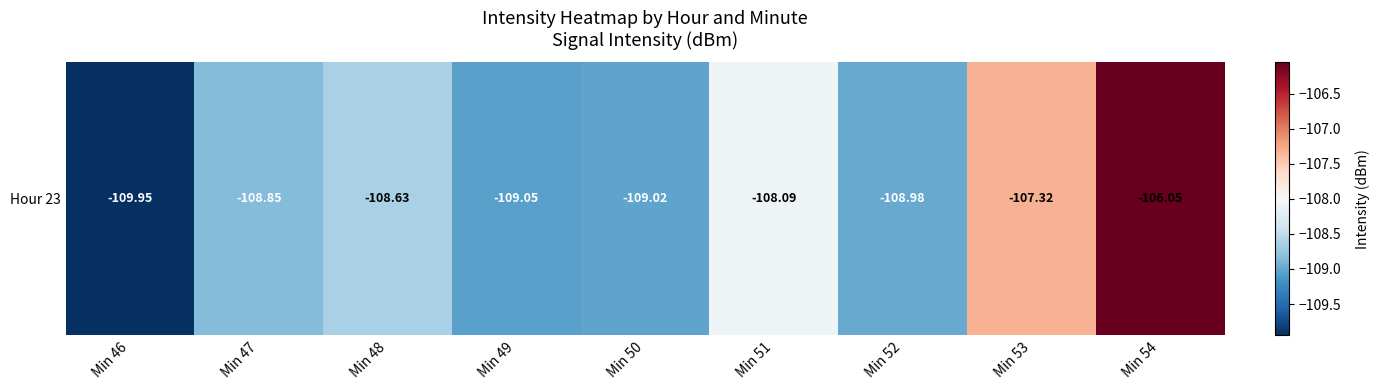

Is it true that the value at Min 50 is -168.8?

False